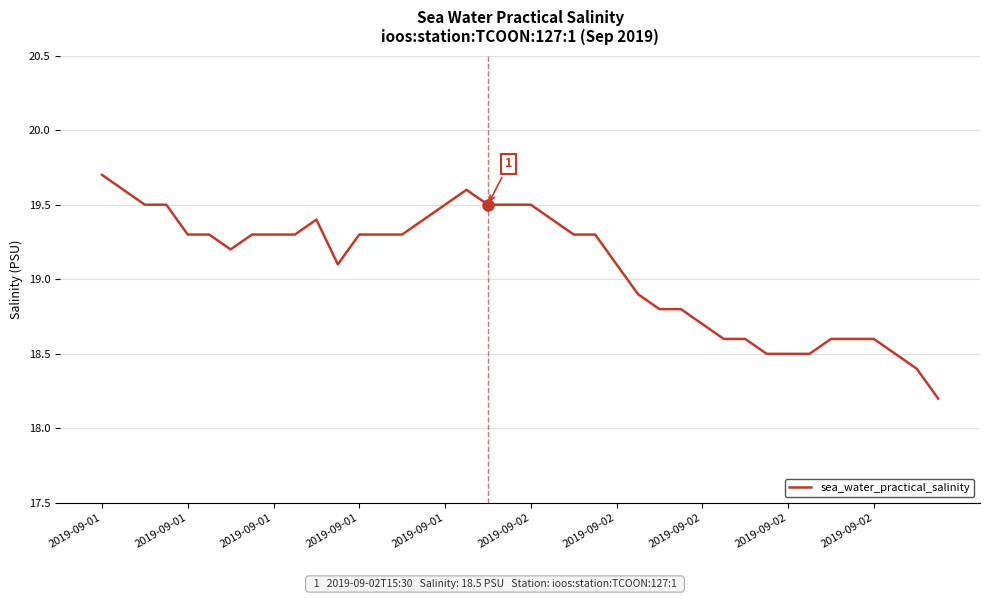

What is the minimum value shown in the chart?

18.2